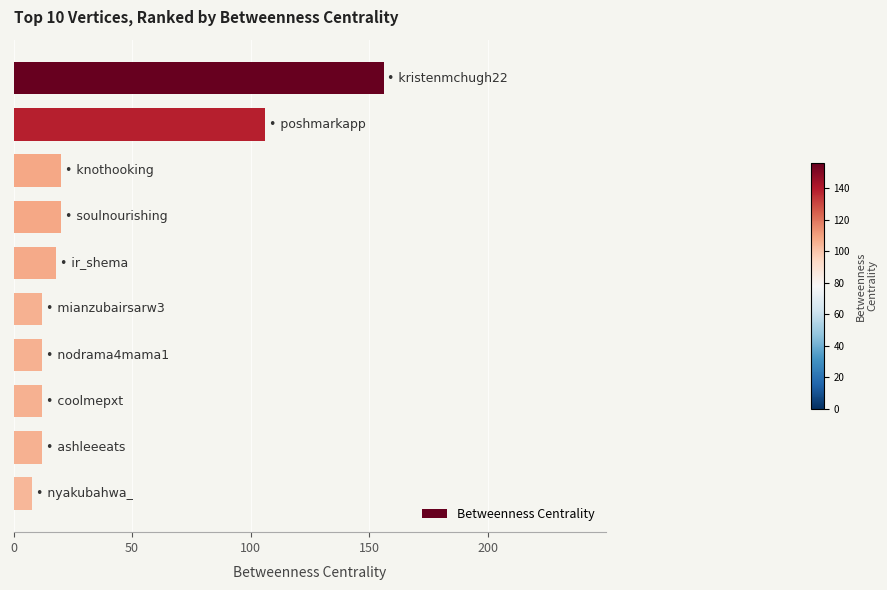

What is the value of the 5th bar from the top?

18